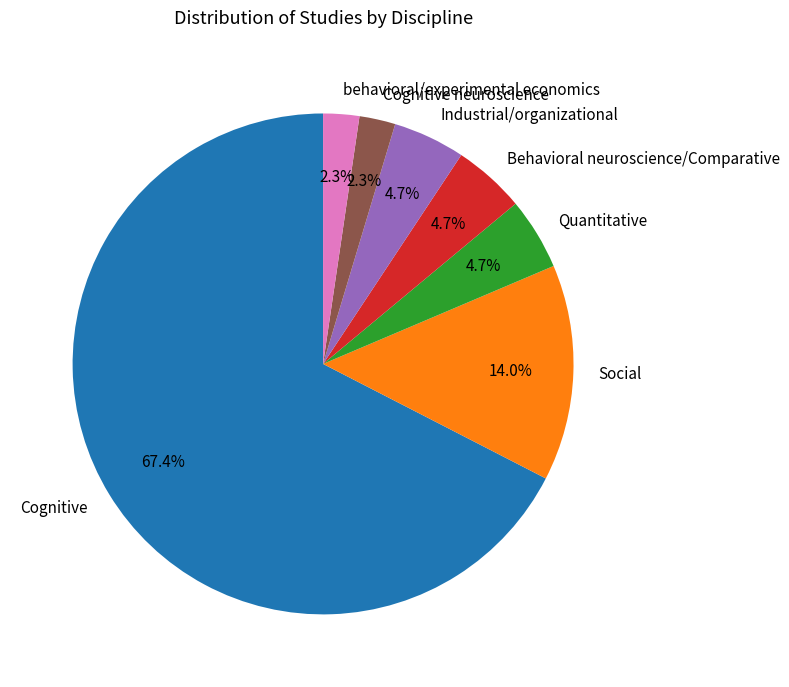

What is the ratio of the value at Quantitative to the value at Social?

0.3